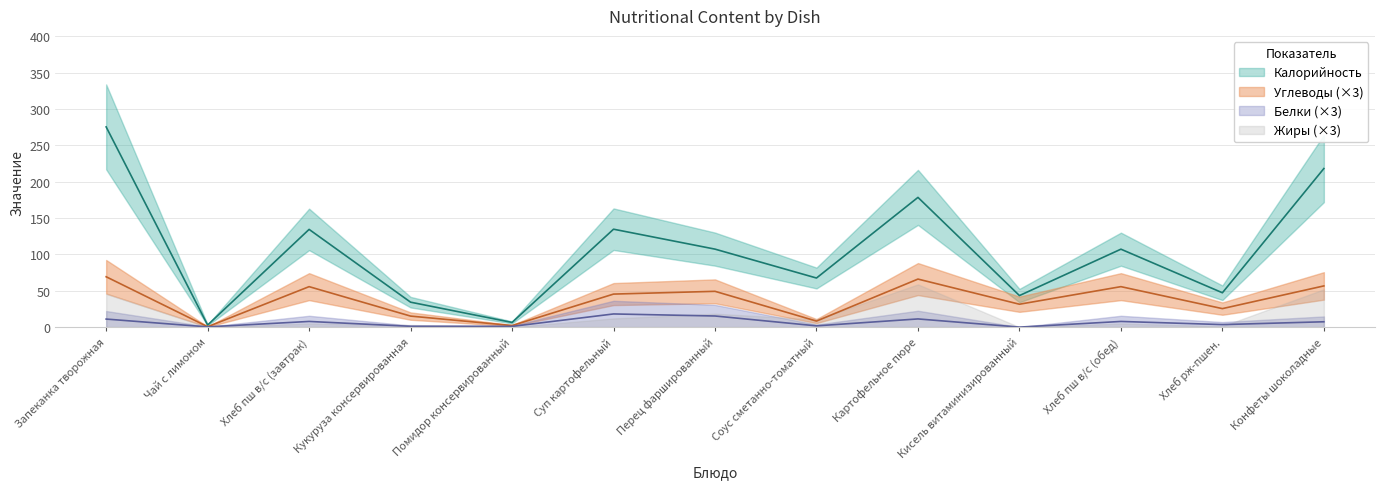

Reading left to right, what are all the values shown in this chart?

Калорийность: Запеканка творожная=275.5	Чай с лимоном=2.8	Хлеб пш в/с (завтрак)=134.5	Кукуруза консервированная=34.3	Помидор консервированный=6.4	Суп картофельный=134.7	Перец фаршированный=107.3	Соус сметанно-томатный=67.6	Картофельное пюре=178.5	Кисель витаминизированный=43.4	Хлеб пш в/с (обед)=107.2	Хлеб рж-пшен.=47.3	Конфеты шоколадные=218.2
Белки: Запеканка творожная=11.1	Чай с лимоном=0.3	Хлеб пш в/с (завтрак)=7.8	Кукуруза консервированная=1.1	Помидор консервированный=1.0	Суп картофельный=18.1	Перец фаршированный=15.3	Соус сметанно-томатный=1.7	Картофельное пюре=11.3	Кисель витаминизированный=0.0	Хлеб пш в/с (обед)=7.8	Хлеб рж-пшен.=3.5	Конфеты шоколадные=7.4
Углеводы: Запеканка творожная=69.3	Чай с лимоном=0.5	Хлеб пш в/с (завтрак)=55.7	Кукуруза консервированная=15.2	Помидор консервированный=2.2	Суп картофельный=45.4	Перец фаршированный=49.3	Соус сметанно-томатный=8.3	Картофельное пюре=66.1	Кисель витаминизированный=31.5	Хлеб пш в/с (обед)=55.7	Хлеб рж-пшен.=25.4	Конфеты шоколадные=56.7